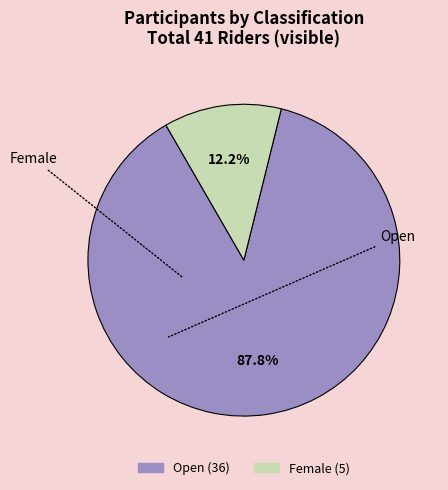

Is there any slice that represents more than half of the pie?

Yes